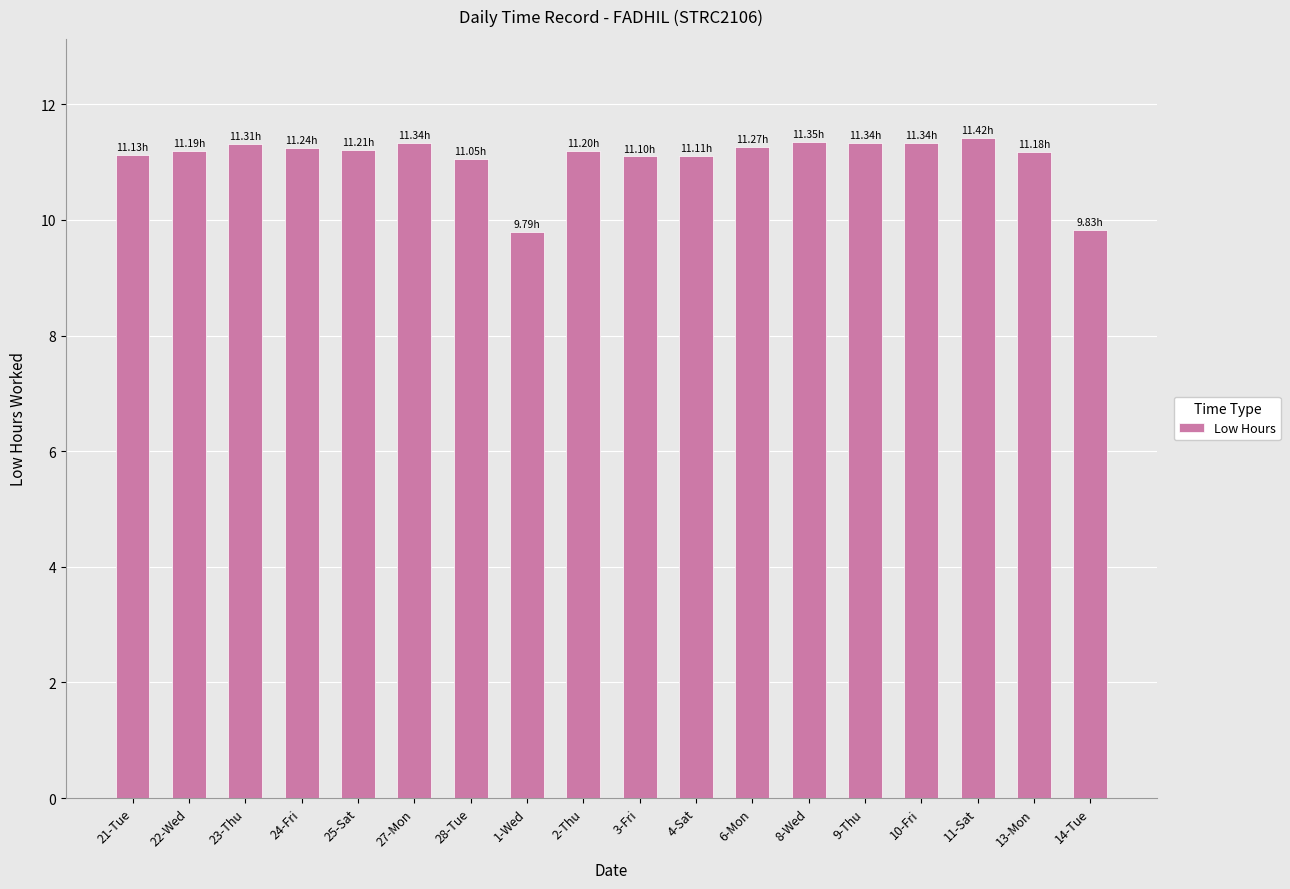

What is the average value?

11.1